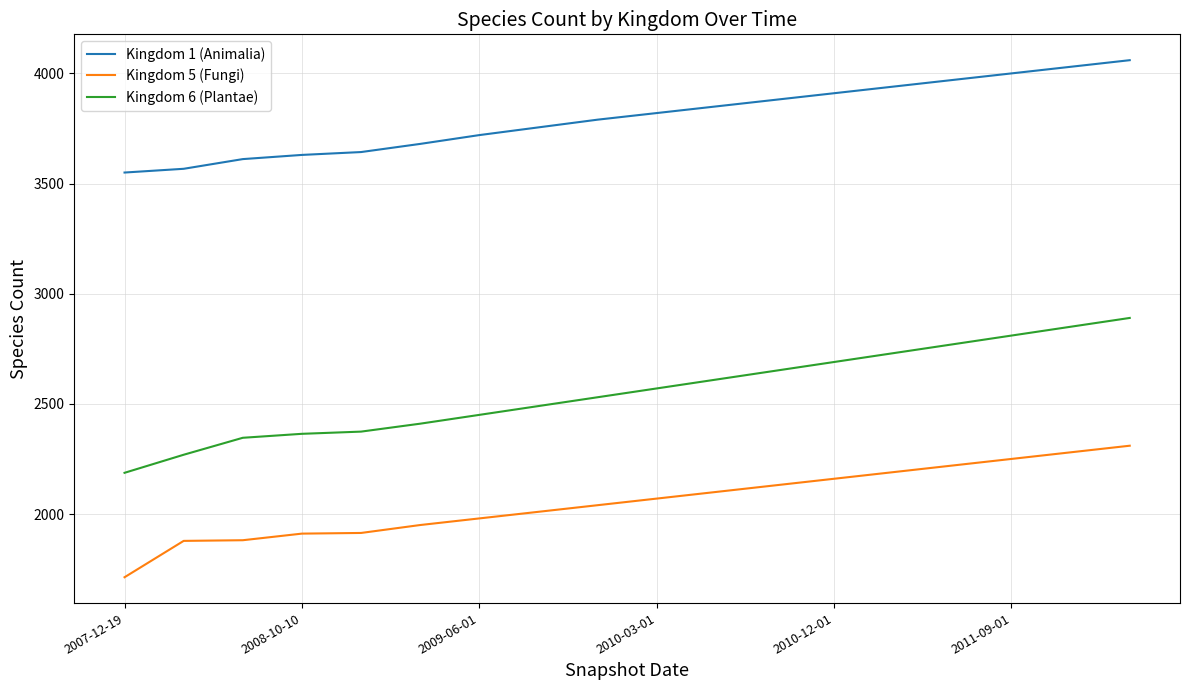

What is the average value of the Kingdom 6 (Plantae) series?

2555